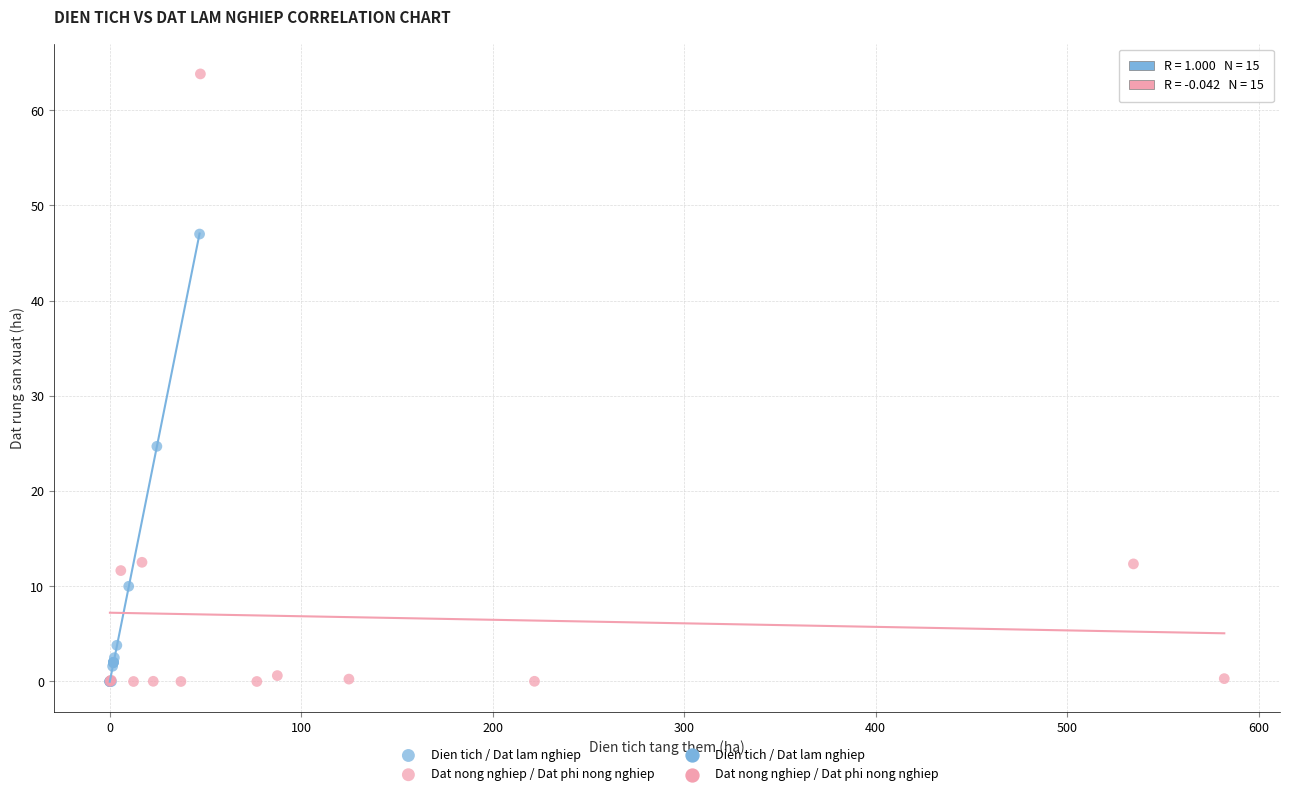

Which series reaches the maximum Y coordinate?

Dat nong nghiep / Dat phi nong nghiep